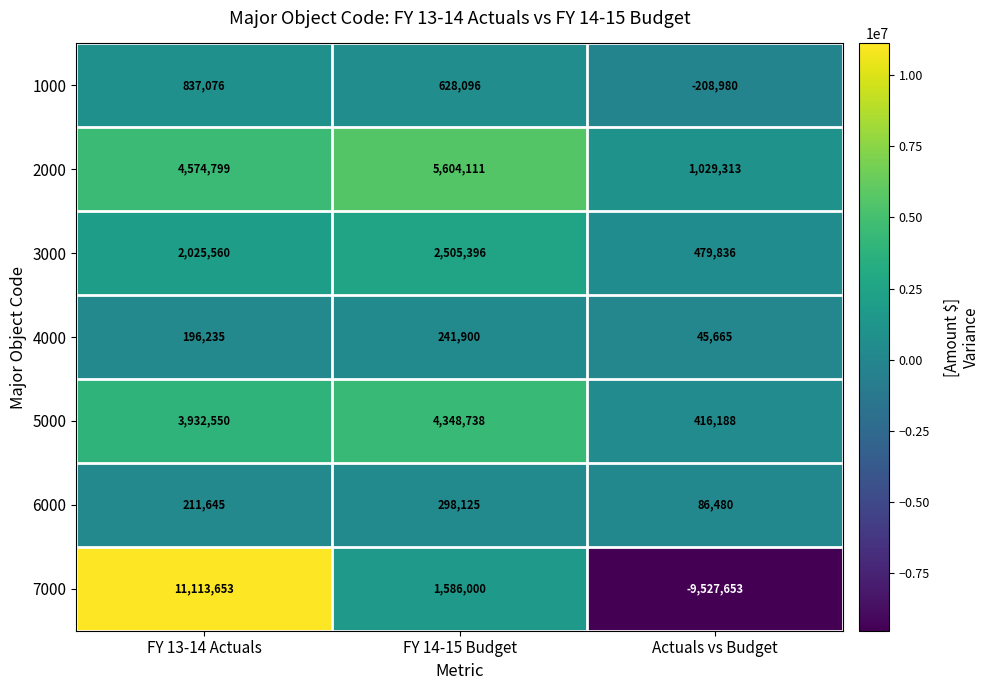

How many data points does each series have?

3